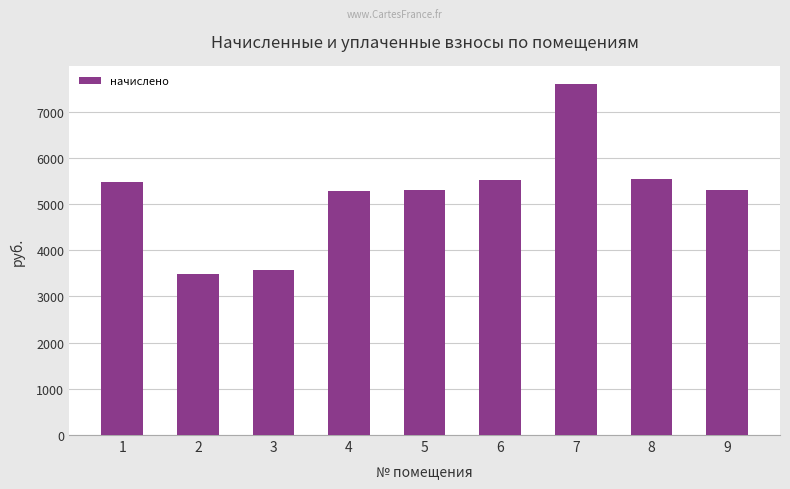

Which category has the highest value across all series?

7